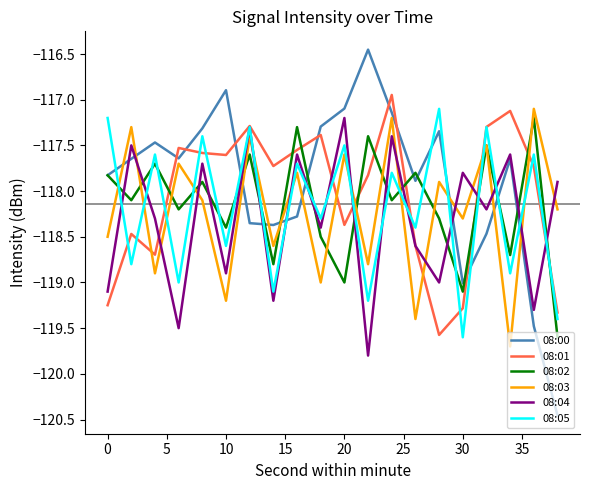

What is the minimum value for 08:03?

-119.7